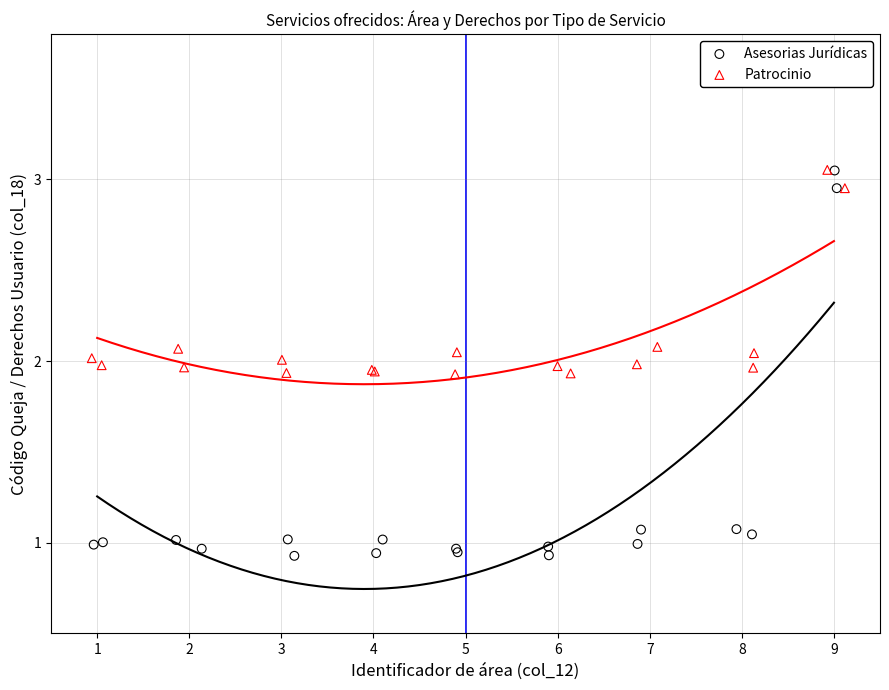

Which series reaches the minimum Y coordinate?

Asesorias Jurídicas